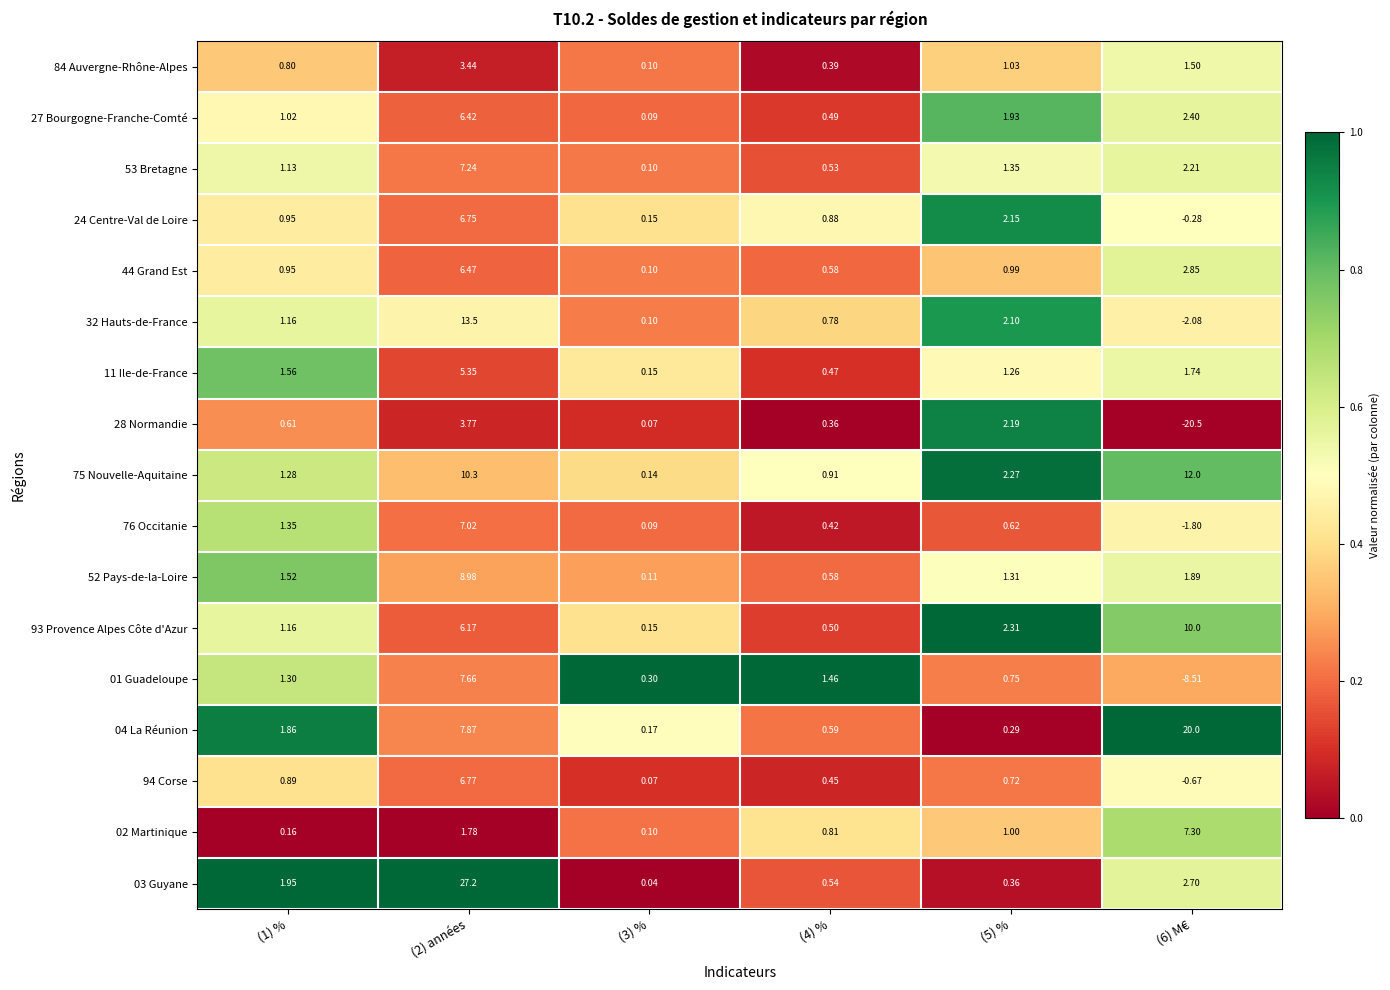

Which series has the largest range (max minus min)?

03 Guyane